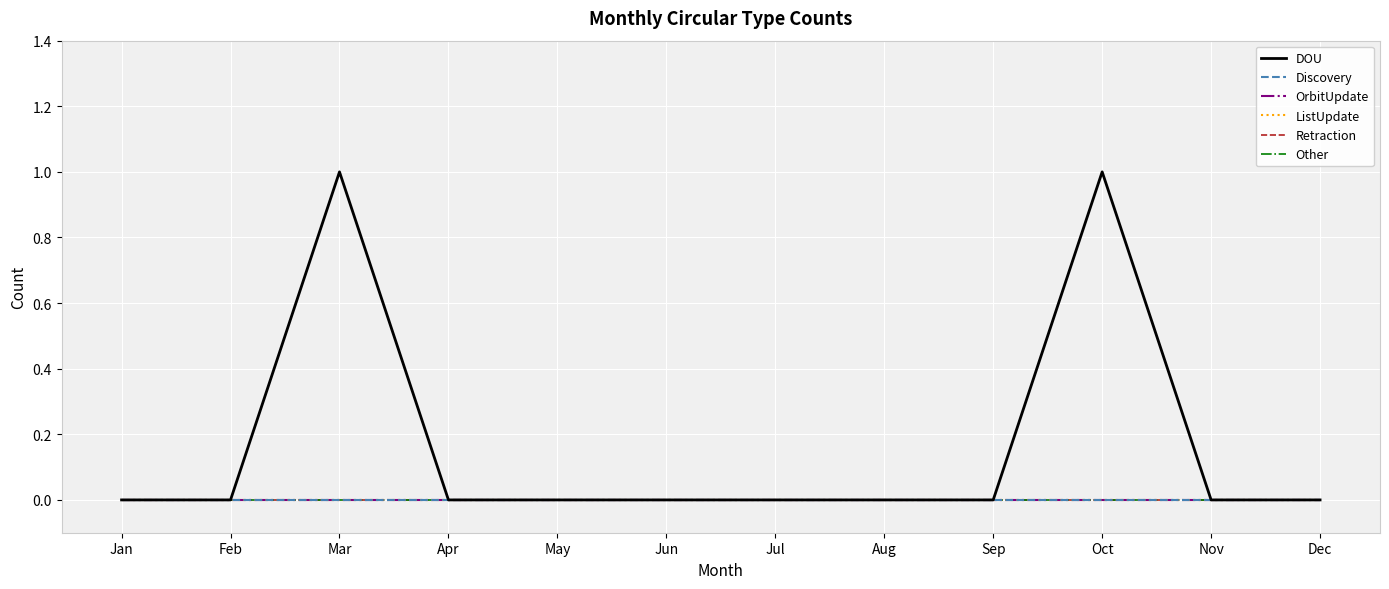

Does the chart display data point markers on the line(s)?

No